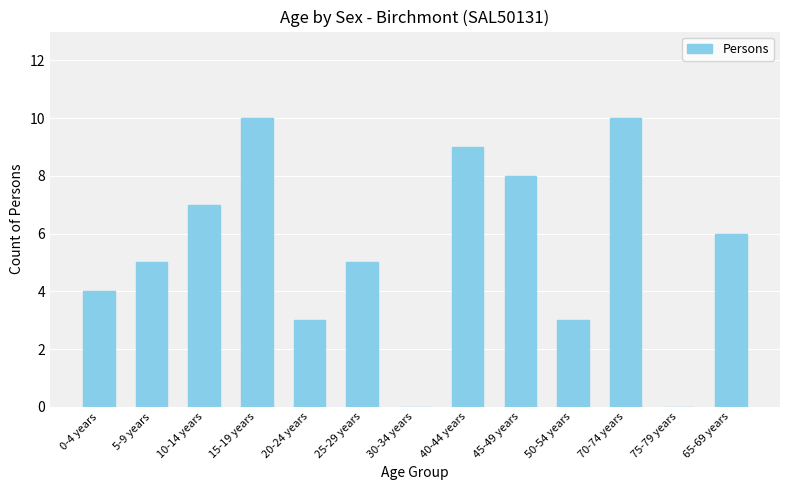

The chart shows a value of 0 at 75-79 years. True or false?

True